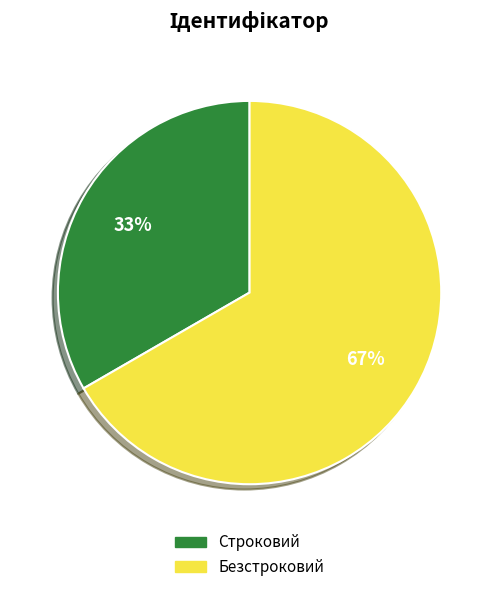

To the nearest percent, what is the average slice percentage?

50%